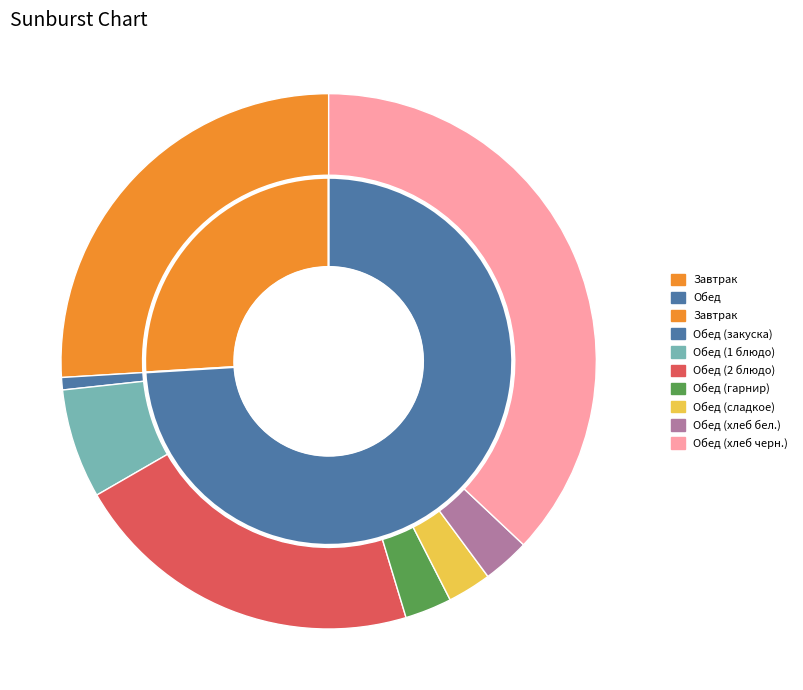

What percentage is NOT represented by Обед (хлеб черн.)?

63.0%